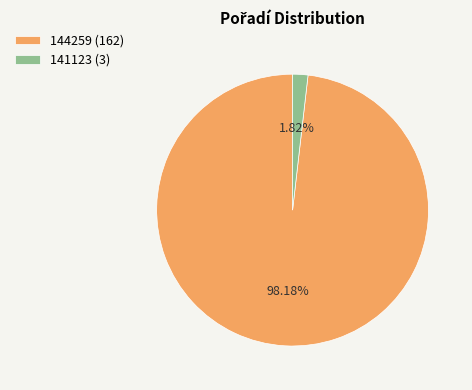

Count the number of slices in the pie.

2